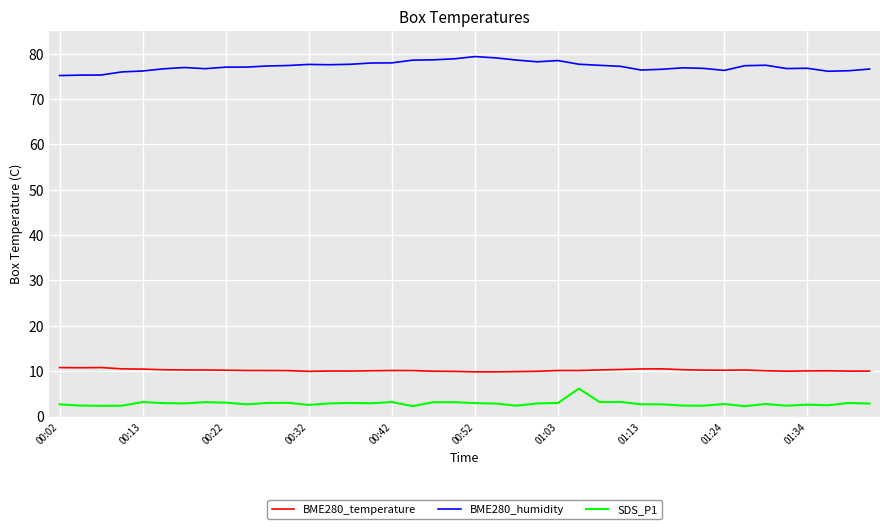

At how many categories does at least one series exceed 28?

40